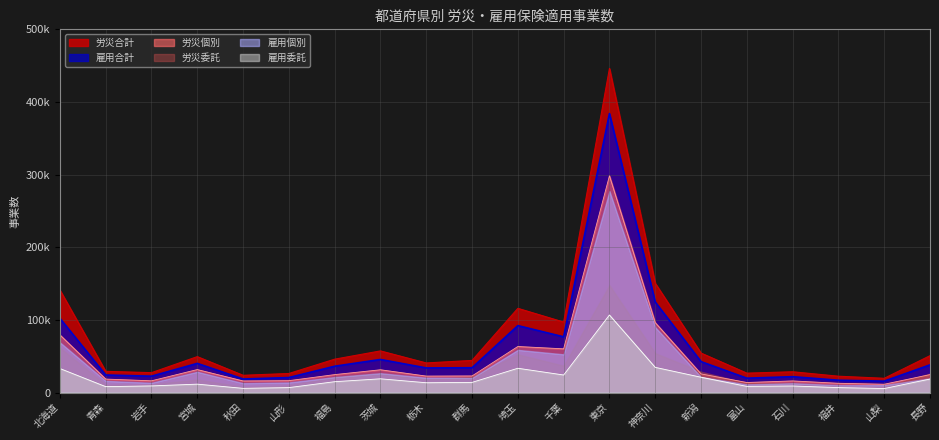

At which category is the sum across all series the highest?

東京